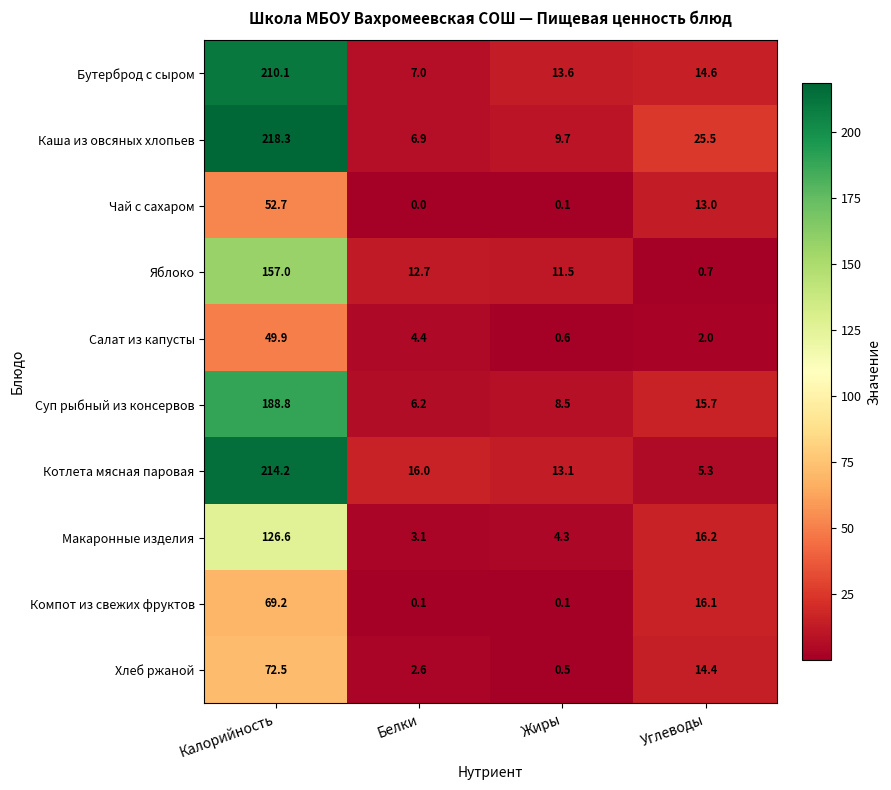

What is the sum of all Хлеб ржаной values?

90.0